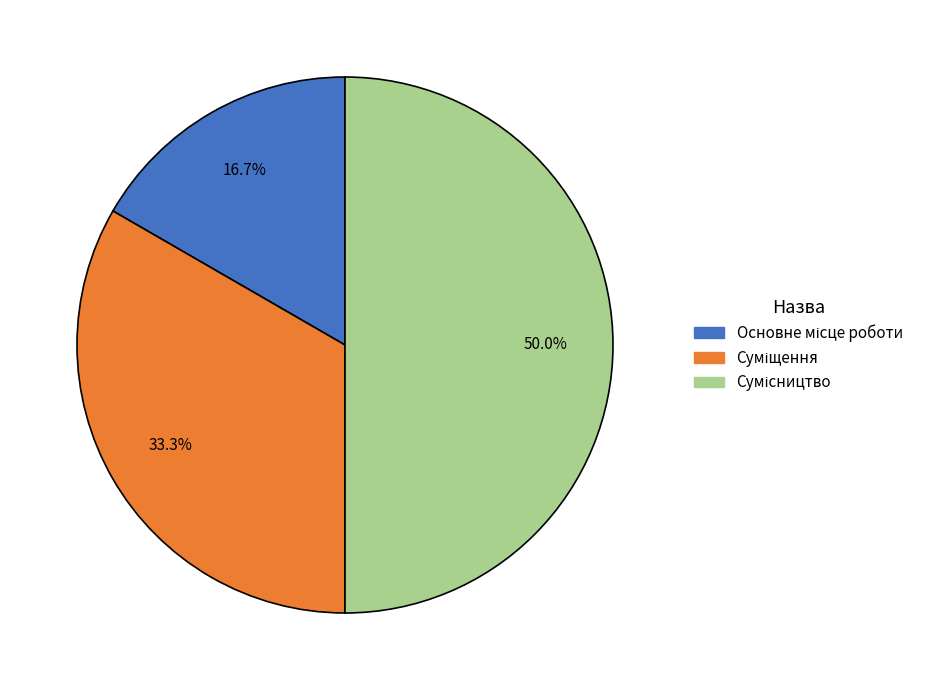

What portion of the pie excludes Сумісництво?

50.0%